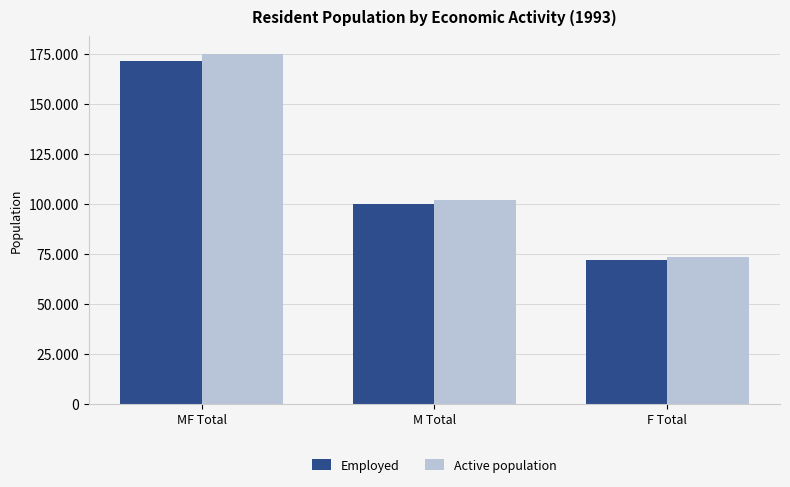

What is the difference between the second highest and minimum values in the Employed series?

27844